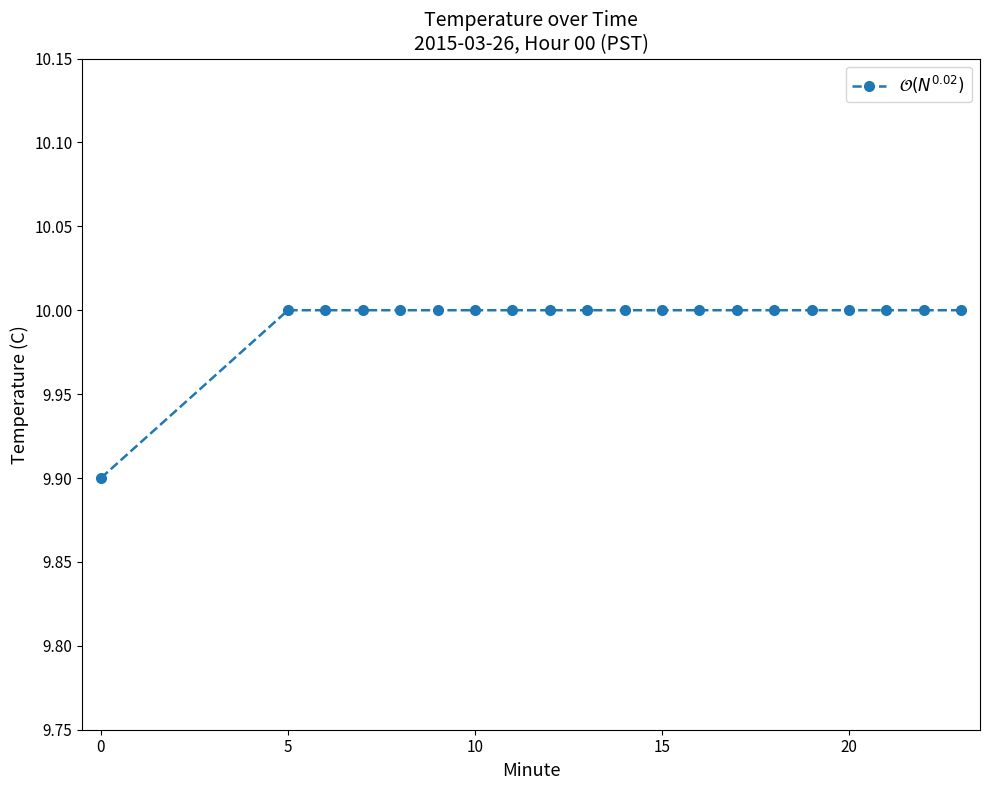

What is the value of the 4th point from the left?

10.0